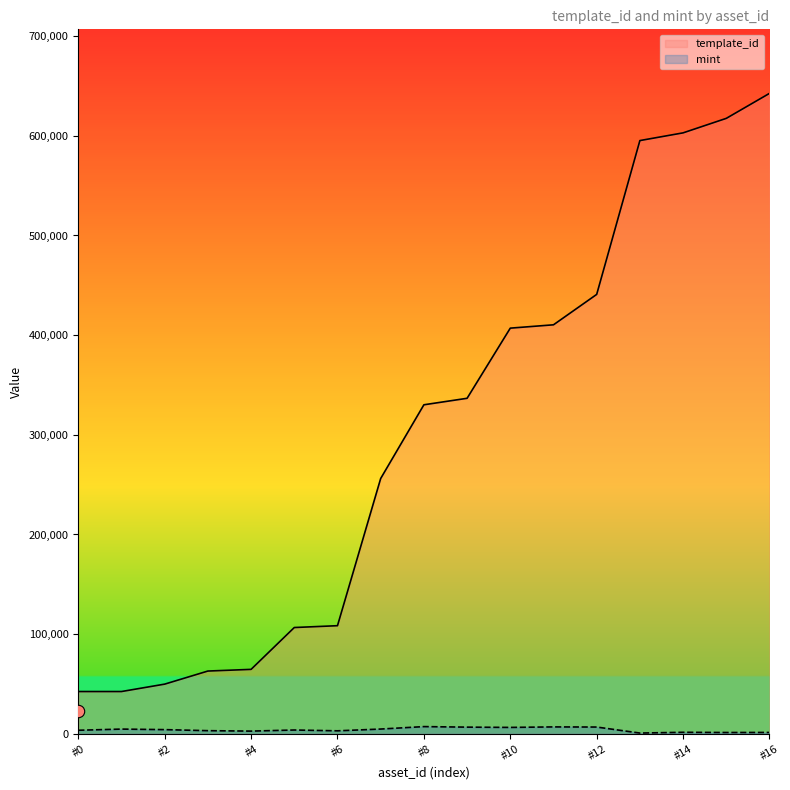

Which series has the largest total across all categories?

template_id